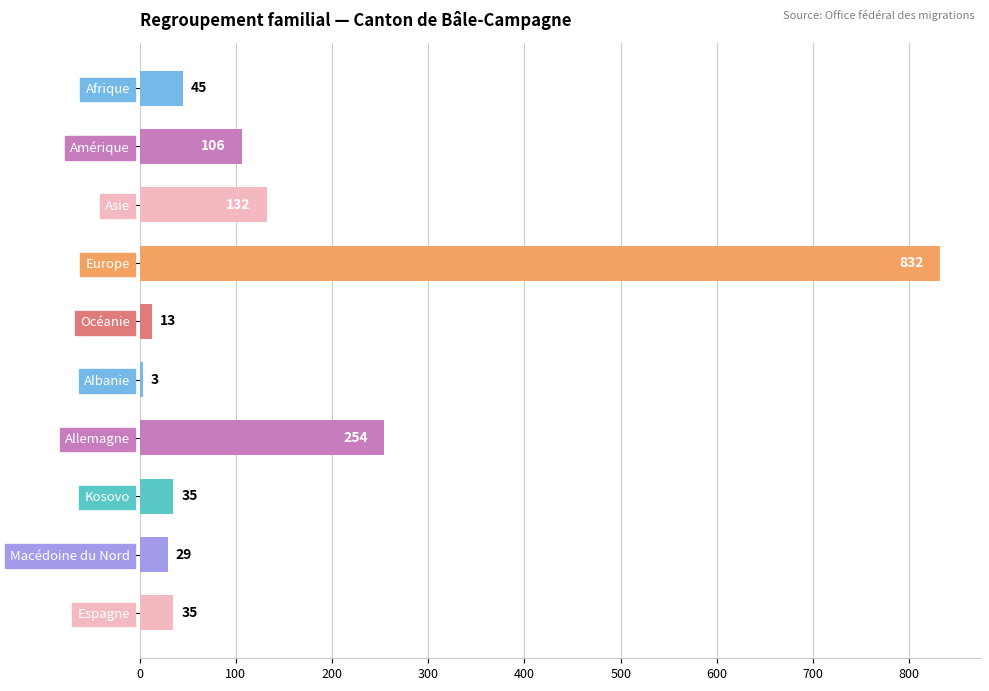

What is the label of the 7th bar from the top?

Allemagne